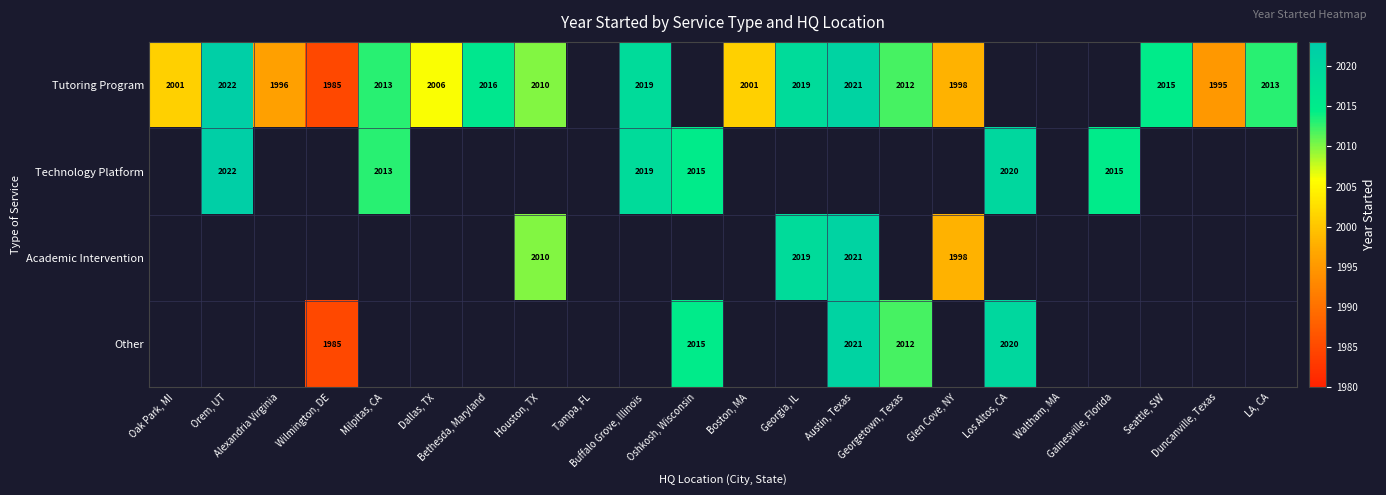

Between Dallas, TX and Houston, TX, which is larger?

Houston, TX